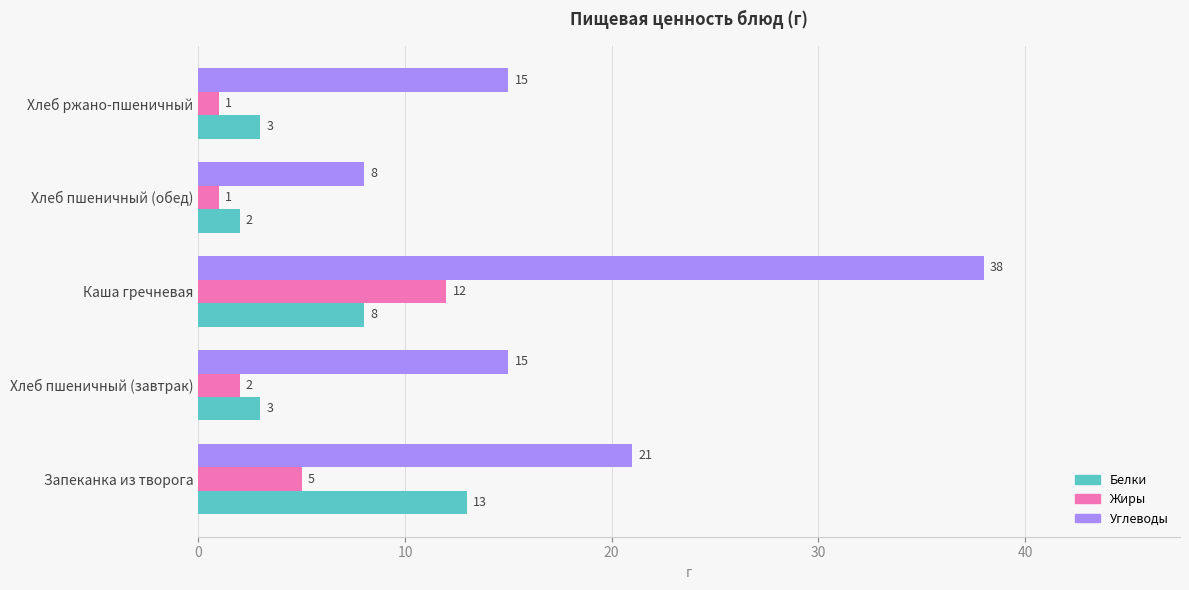

Count the number of categories in the chart.

5